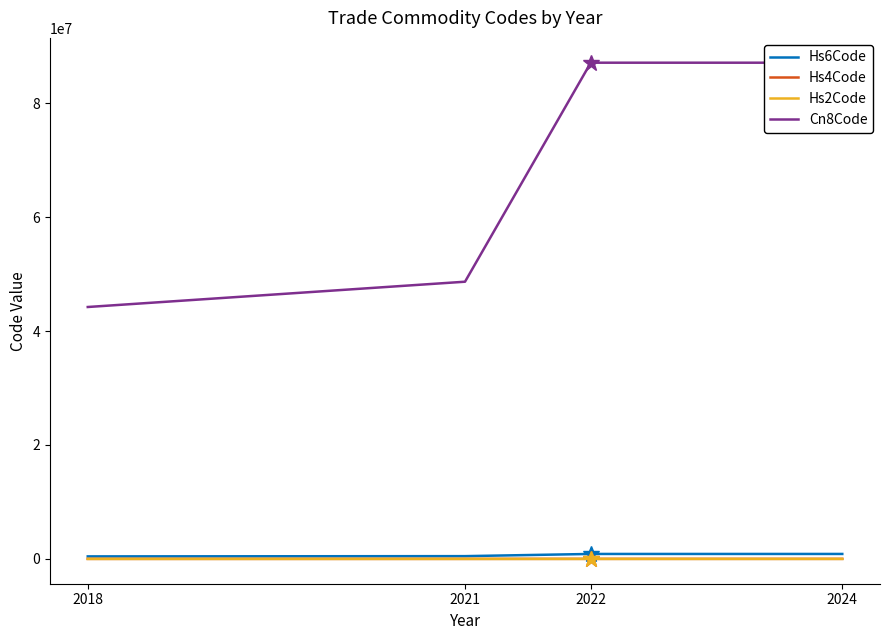

What is the difference between the highest and lowest values at 2018?

44212046.0